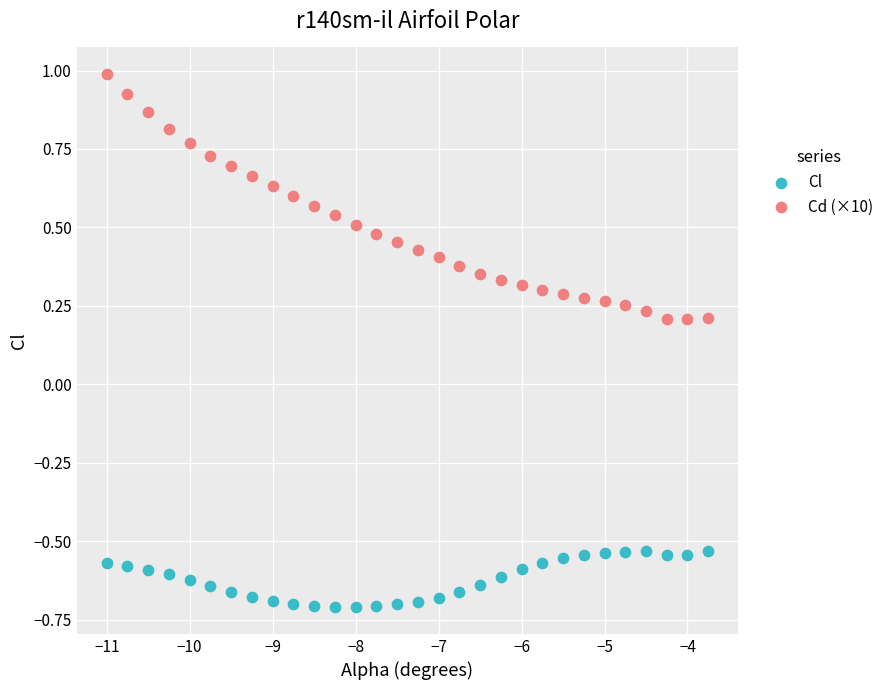

Which series has the largest Y range (max minus min)?

Cd (×10)